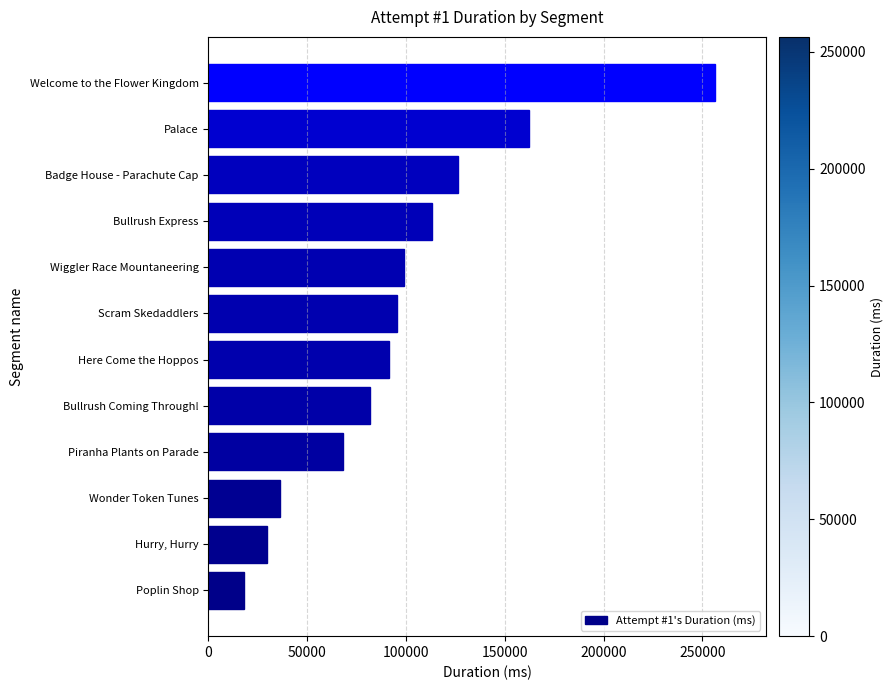

Are the bars horizontal?

Yes